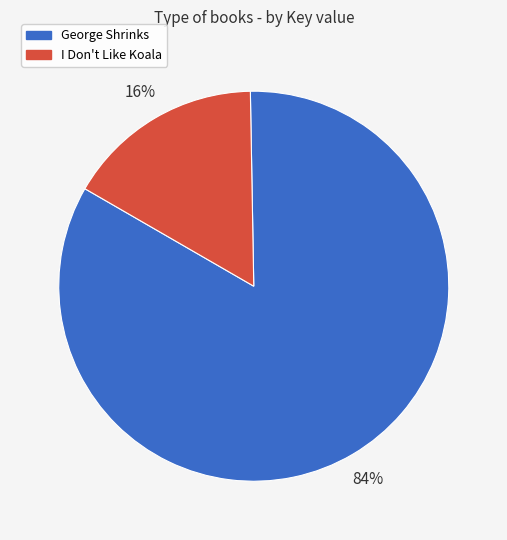

How many slices are in this pie chart?

2